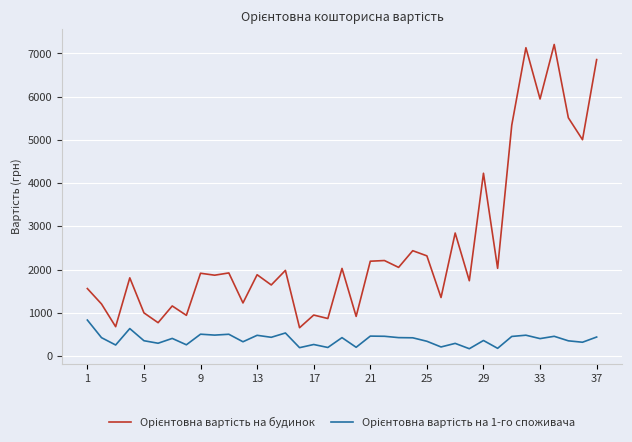

Does the chart display data point markers on the line(s)?

No